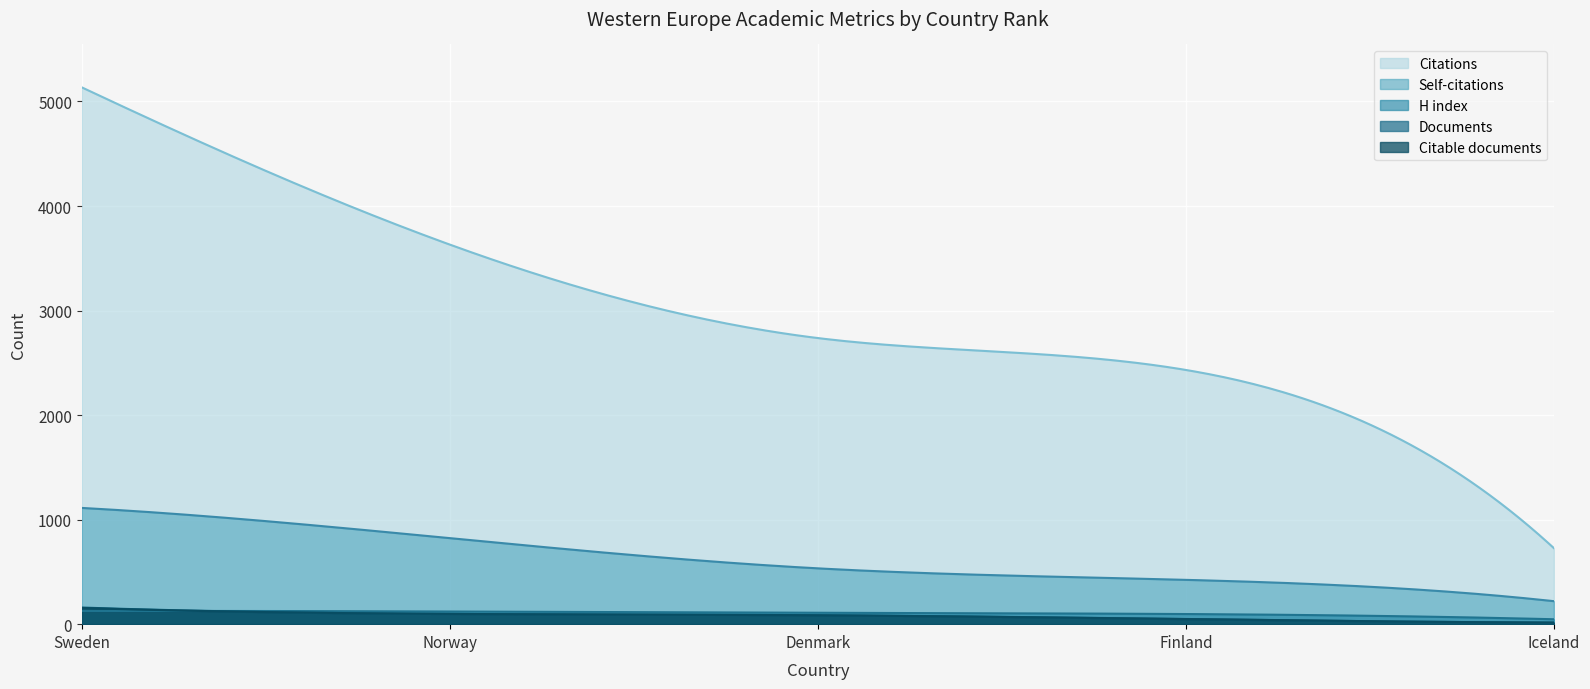

Between Finland and Iceland, which is larger?

Finland